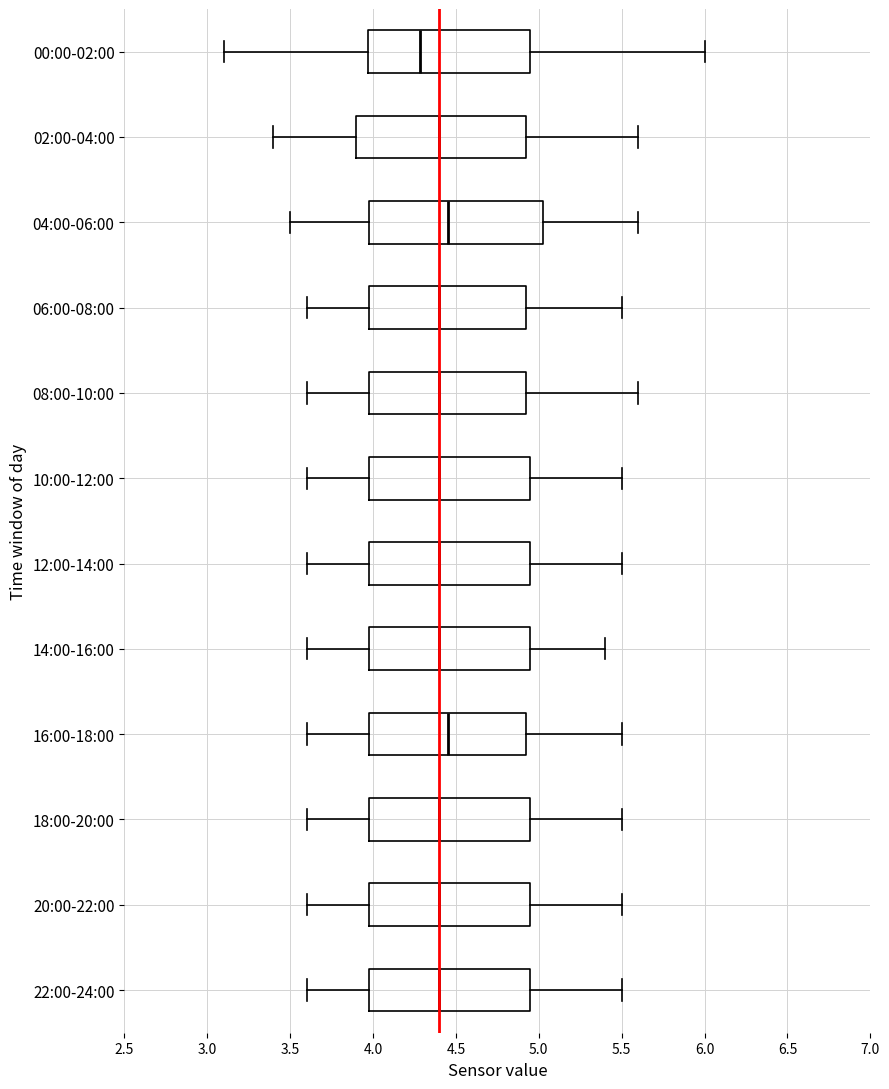

Reading bottom to top, read every box against the x-axis: the position of its median line, the range the box covers, and the ends of its whiskers. The values are not printed on the chart, so give them approximately, as read against the axis.

22:00-24:00: median 4.40, box 4.00 to 4.95, whiskers 3.60 to 5.50
20:00-22:00: median 4.40, box 4.00 to 4.95, whiskers 3.60 to 5.50
18:00-20:00: median 4.40, box 4.00 to 4.95, whiskers 3.60 to 5.50
16:00-18:00: median 4.45, box 4.00 to 4.95, whiskers 3.60 to 5.50
14:00-16:00: median 4.40, box 4.00 to 4.95, whiskers 3.60 to 5.40
12:00-14:00: median 4.40, box 4.00 to 4.95, whiskers 3.60 to 5.50
10:00-12:00: median 4.40, box 4.00 to 4.95, whiskers 3.60 to 5.50
08:00-10:00: median 4.40, box 4.00 to 4.95, whiskers 3.60 to 5.60
06:00-08:00: median 4.40, box 4.00 to 4.95, whiskers 3.60 to 5.50
04:00-06:00: median 4.45, box 4.00 to 5.05, whiskers 3.50 to 5.60
02:00-04:00: median 4.40, box 3.90 to 4.95, whiskers 3.40 to 5.60
00:00-02:00: median 4.30, box 3.95 to 4.95, whiskers 3.10 to 6.00